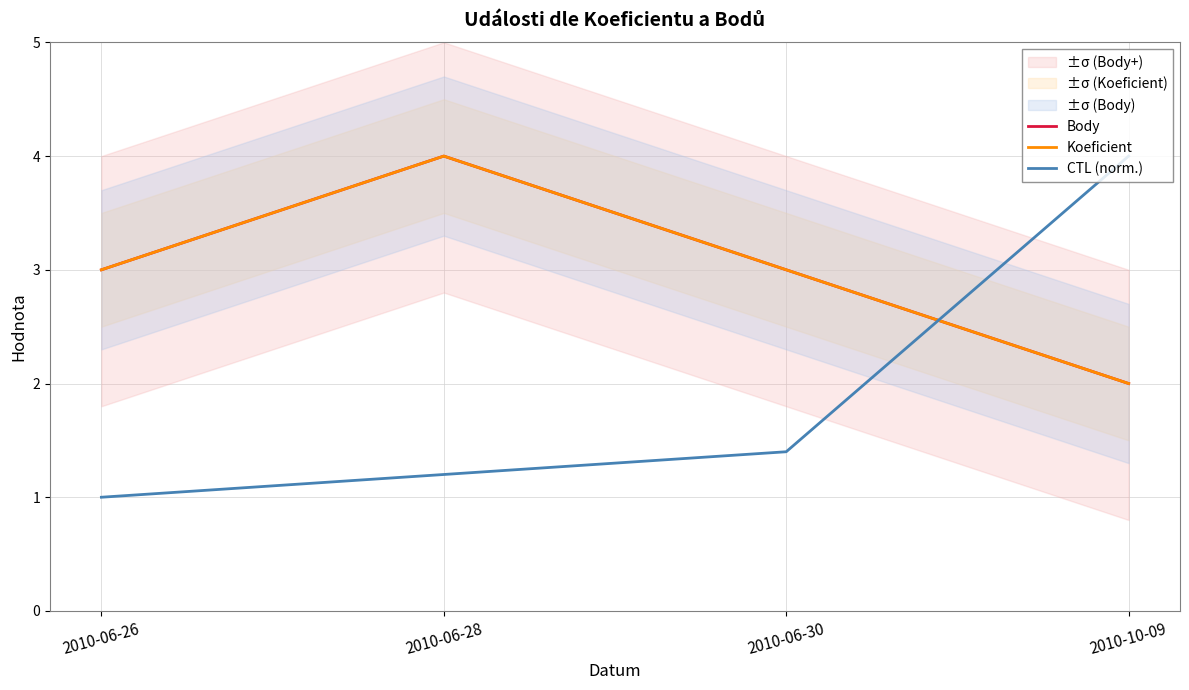

What is the label of the 4th point from the left?

2010-10-09